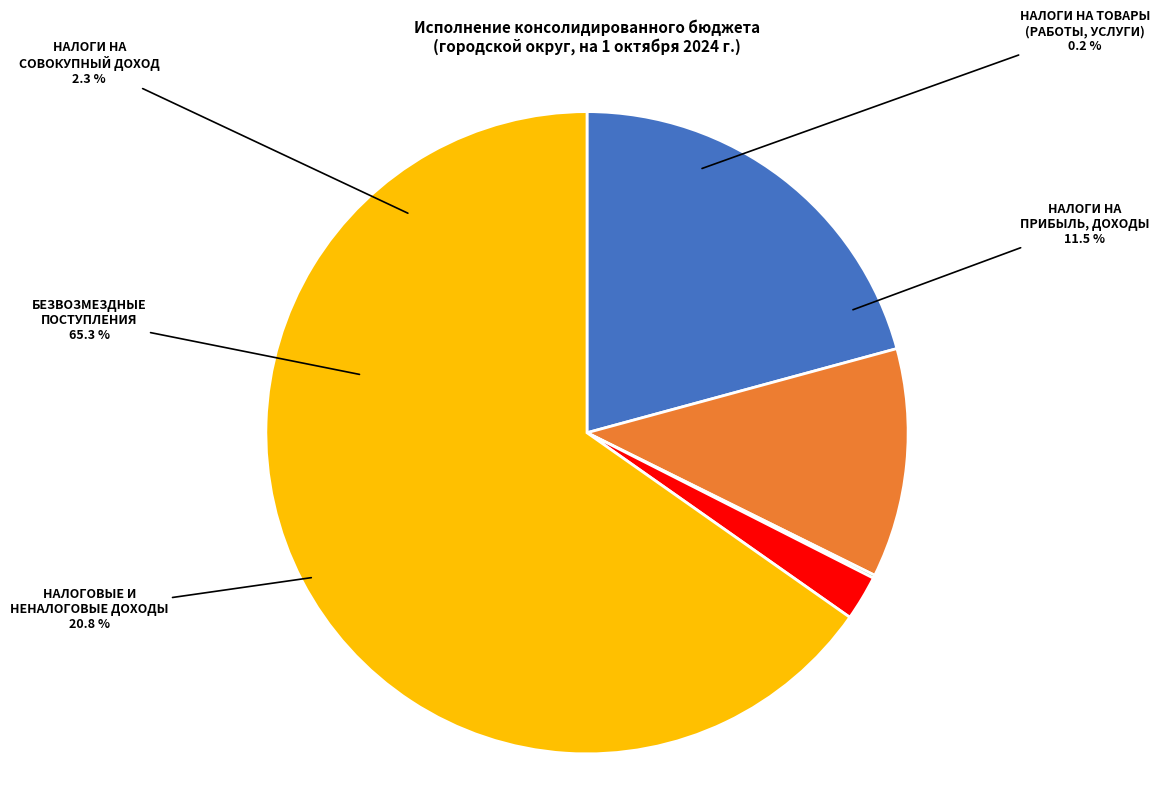

Which category has the smallest portion of the pie?

НАЛОГИ НА ТОВАРЫ (РАБОТЫ, УСЛУГИ)